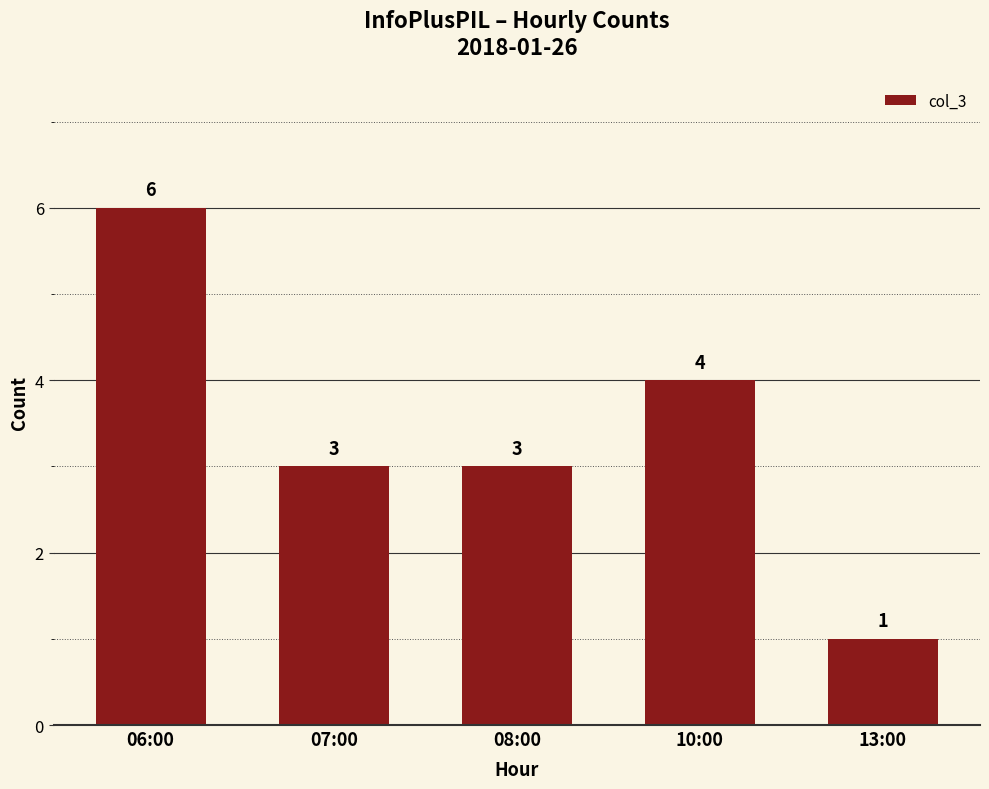

What is the value of the 4th bar from the left?

4